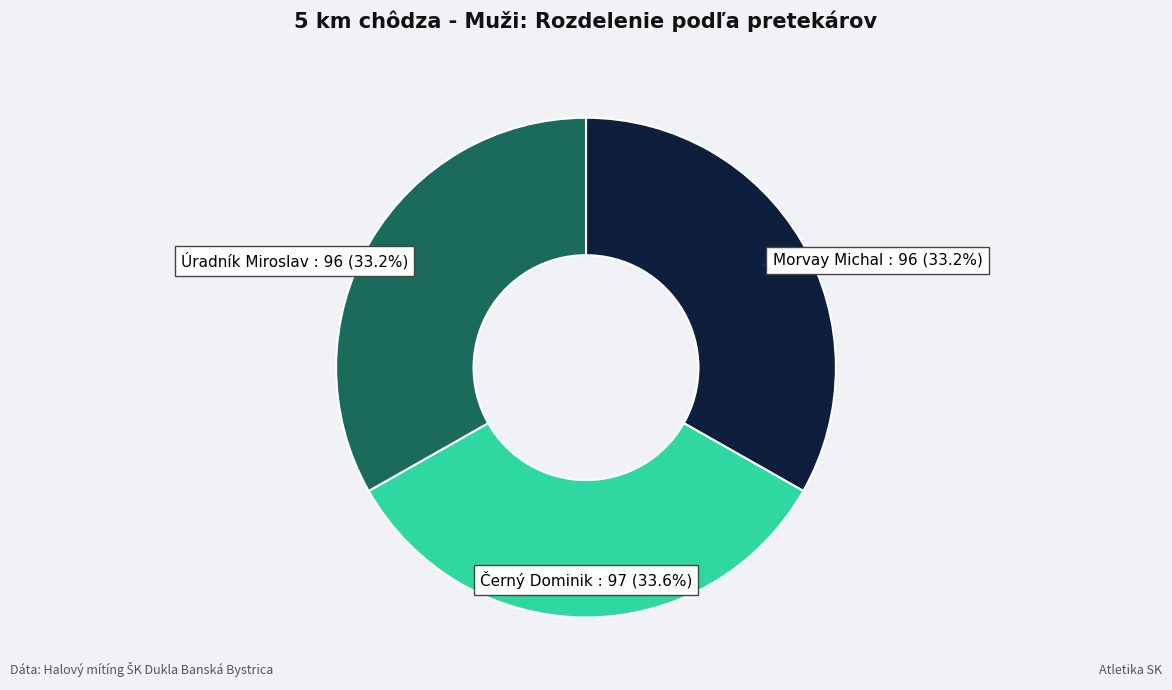

Is it true that Morvay Michal is 33% of the pie?

True